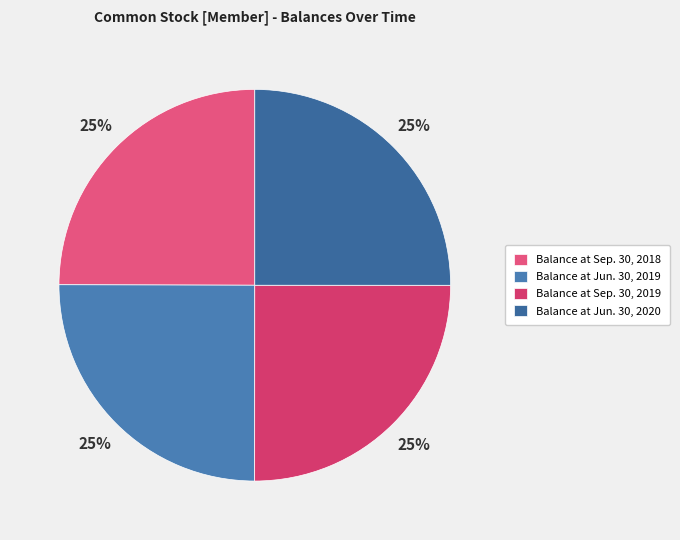

Which slice is the largest?

Balance at Jun. 30, 2019